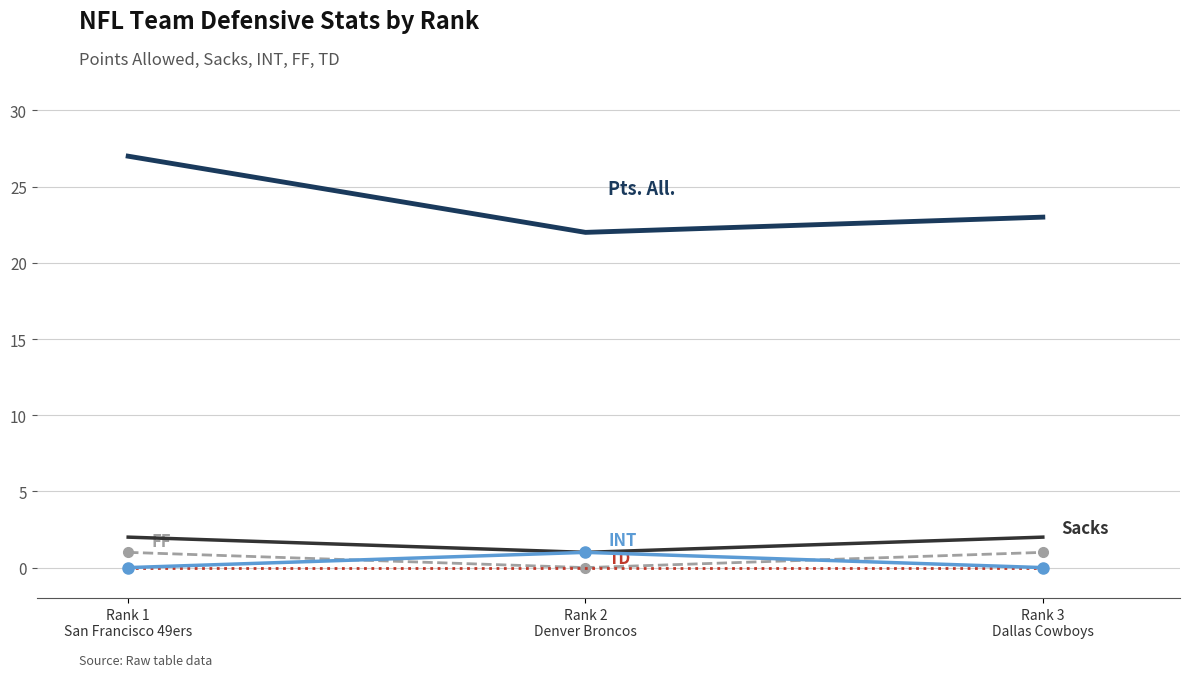

What is the maximum value shown in the chart?

27